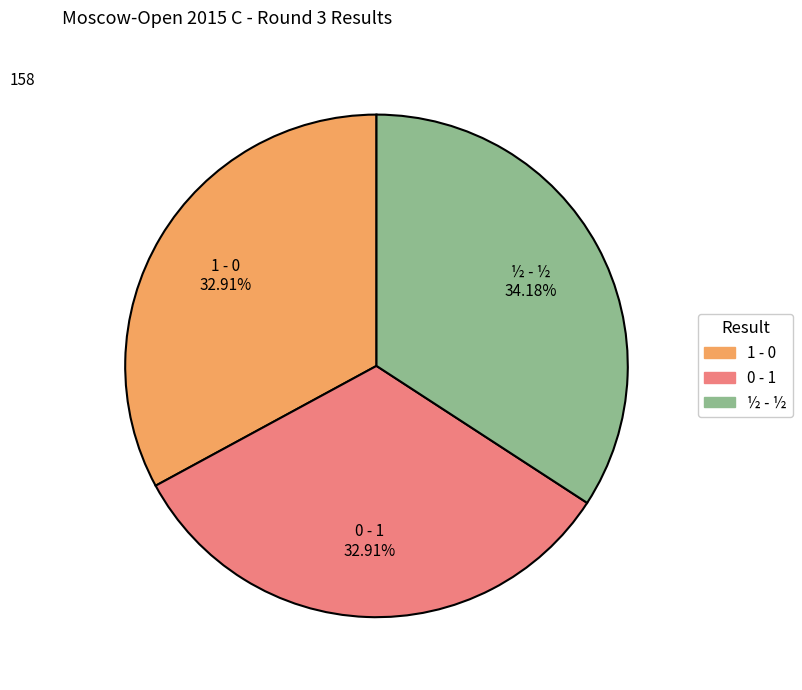

To the nearest percent, what is the combined percentage of 1 - 0 and 0 - 1?

66%